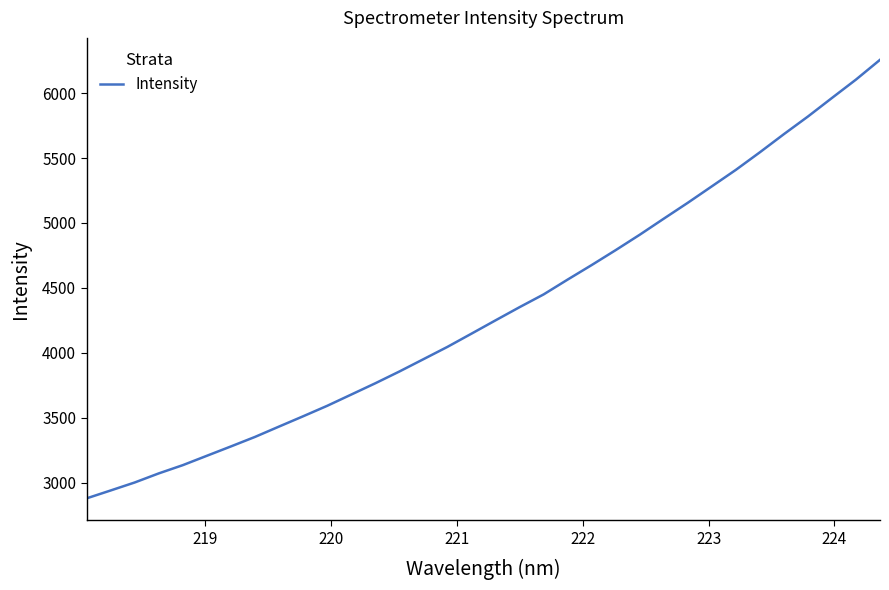

What is the smallest value displayed?

2879.2